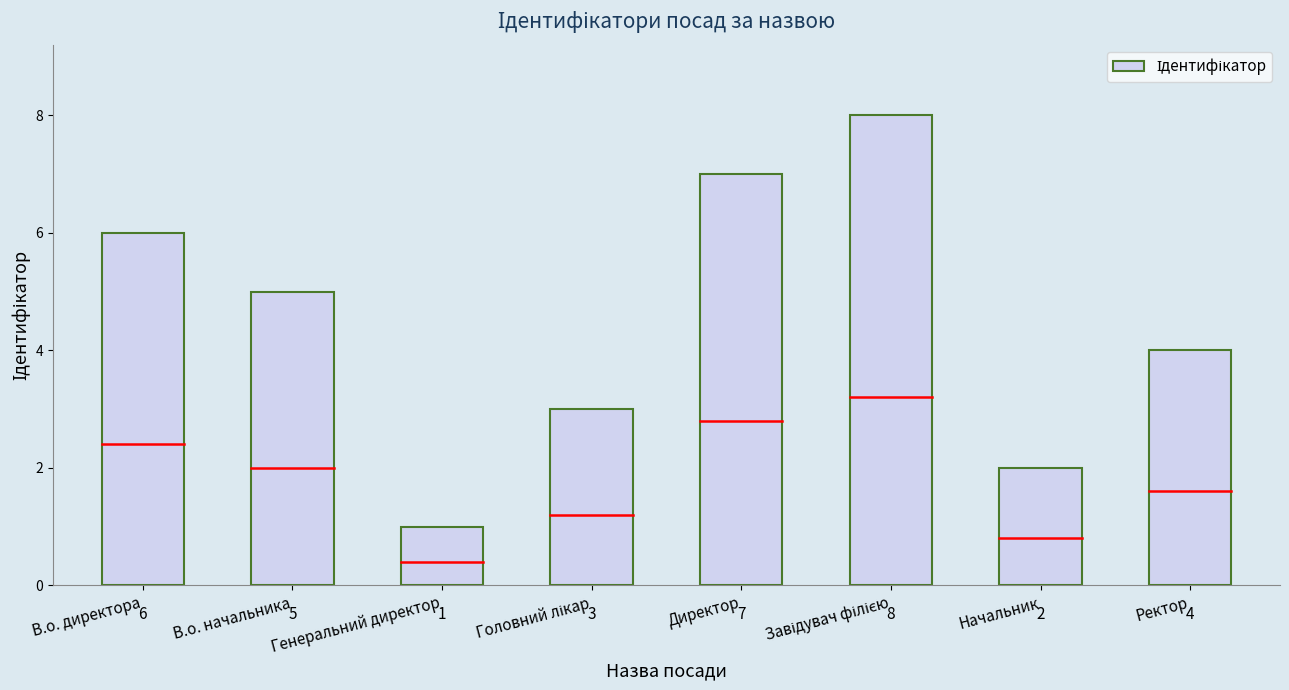

How many series are shown in this chart?

1